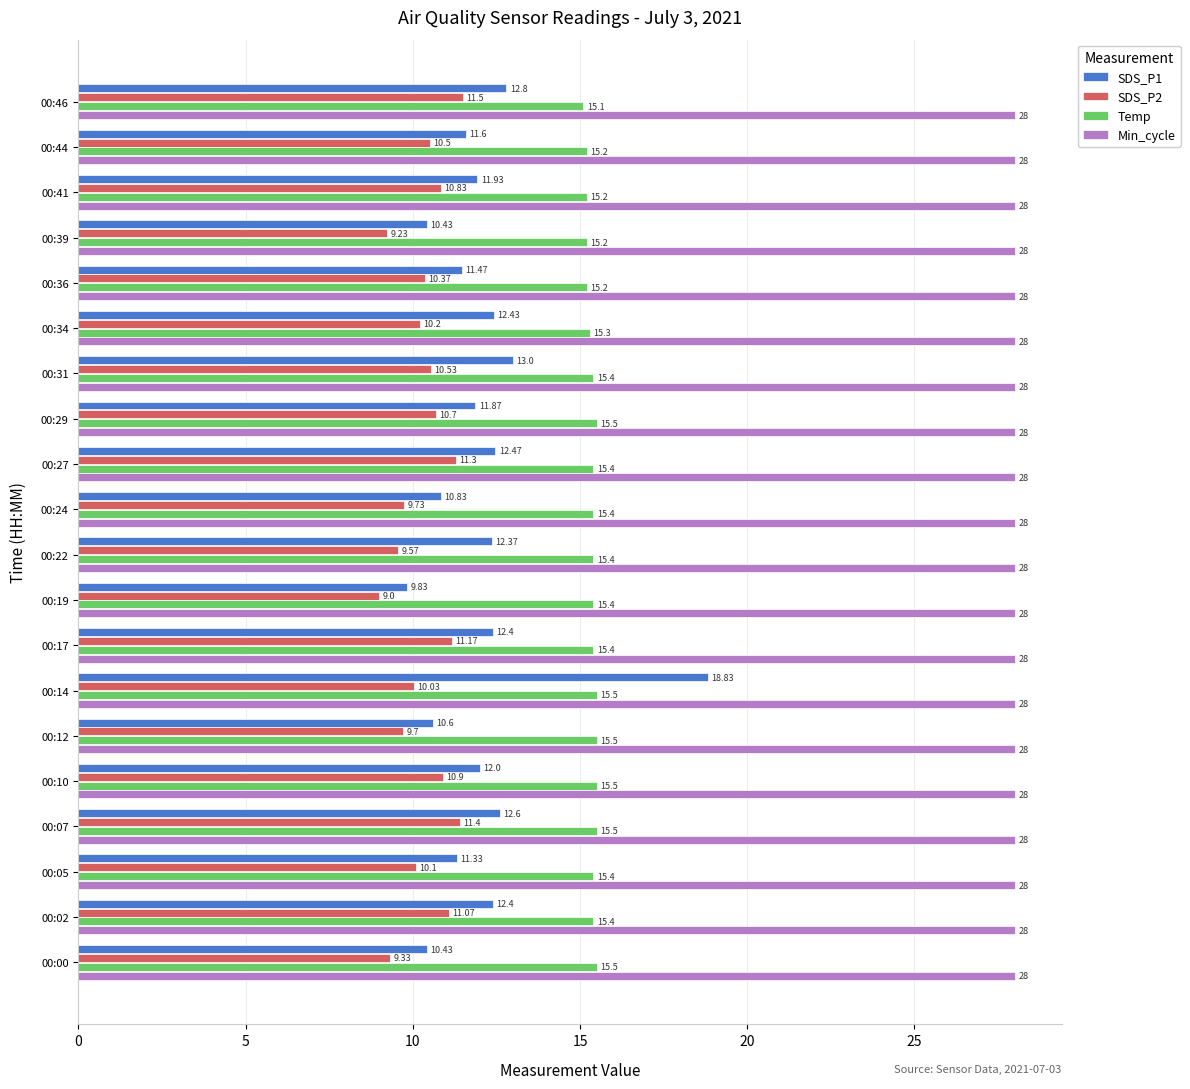

What is the highest value of the SDS_P1 series?

18.8